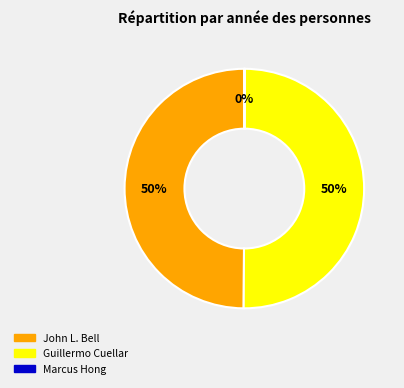

The John L. Bell slice represents 64% of the pie. True or false?

False